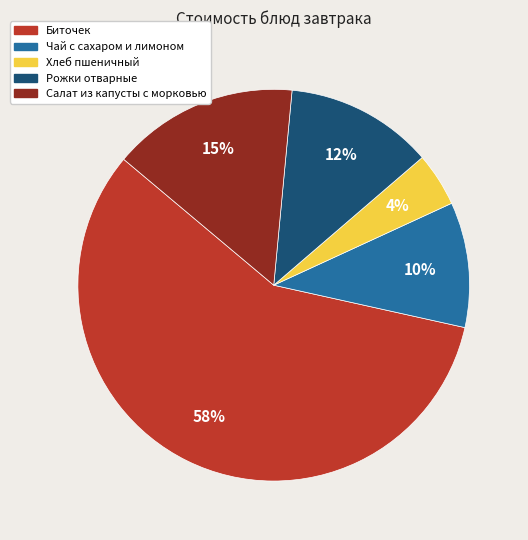

Does any single category account for the majority?

Yes